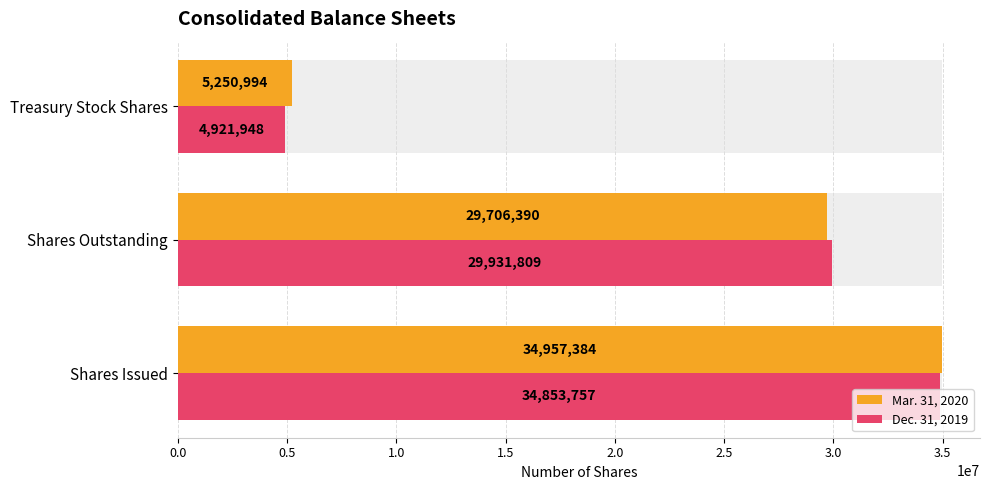

Which series has the widest spread of values?

Dec. 31, 2019